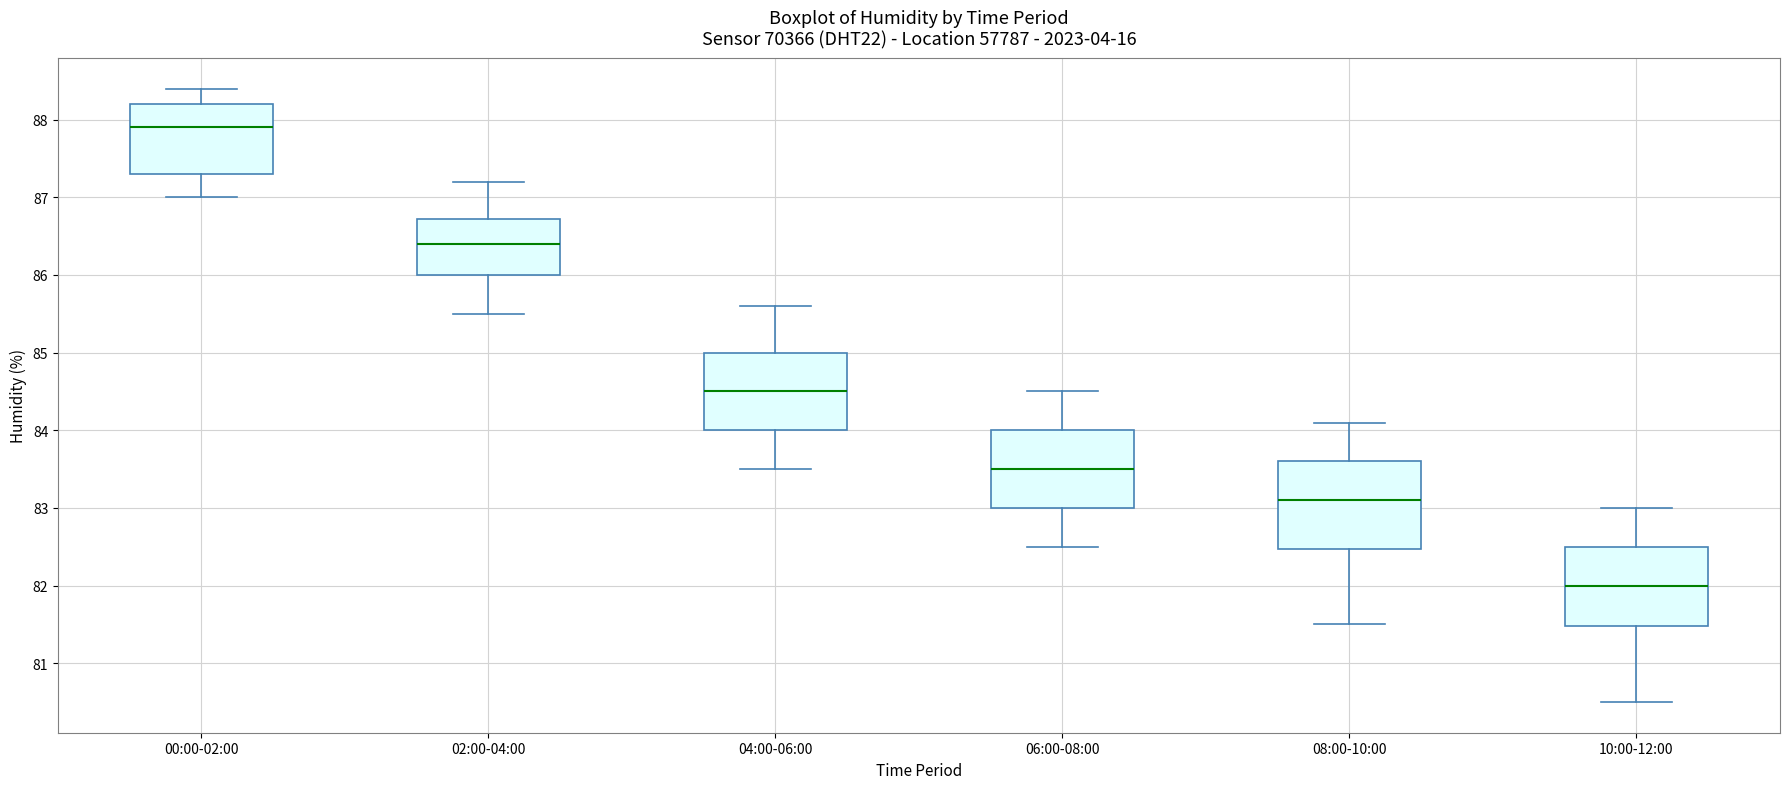

Reading left to right, read every box against the y-axis: the position of its median line, the range the box covers, and the ends of its whiskers. The values are not printed on the chart, so give them approximately, as read against the axis.

00:00-02:00: median 87.9, box 87.3 to 88.2, whiskers 87.0 to 88.4
02:00-04:00: median 86.4, box 86.0 to 86.7, whiskers 85.5 to 87.2
04:00-06:00: median 84.5, box 84.0 to 85.0, whiskers 83.5 to 85.6
06:00-08:00: median 83.5, box 83.0 to 84.0, whiskers 82.5 to 84.5
08:00-10:00: median 83.1, box 82.5 to 83.6, whiskers 81.5 to 84.1
10:00-12:00: median 82.0, box 81.5 to 82.5, whiskers 80.5 to 83.0